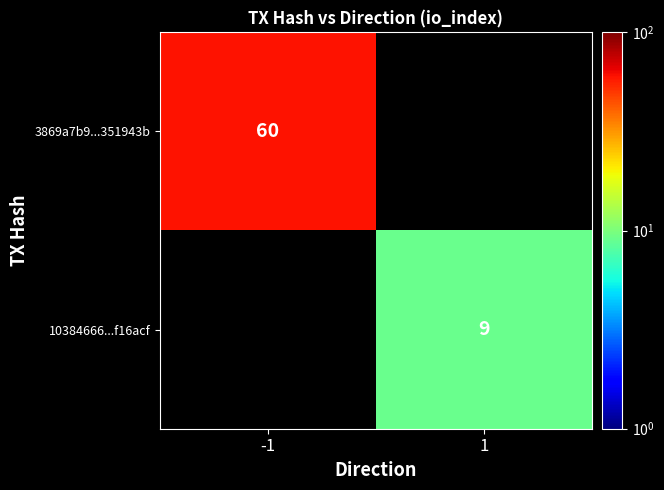

Is the value of 3869a7b9...351943b at -1 greater than the value of 10384666...f16acf at 1?

Yes